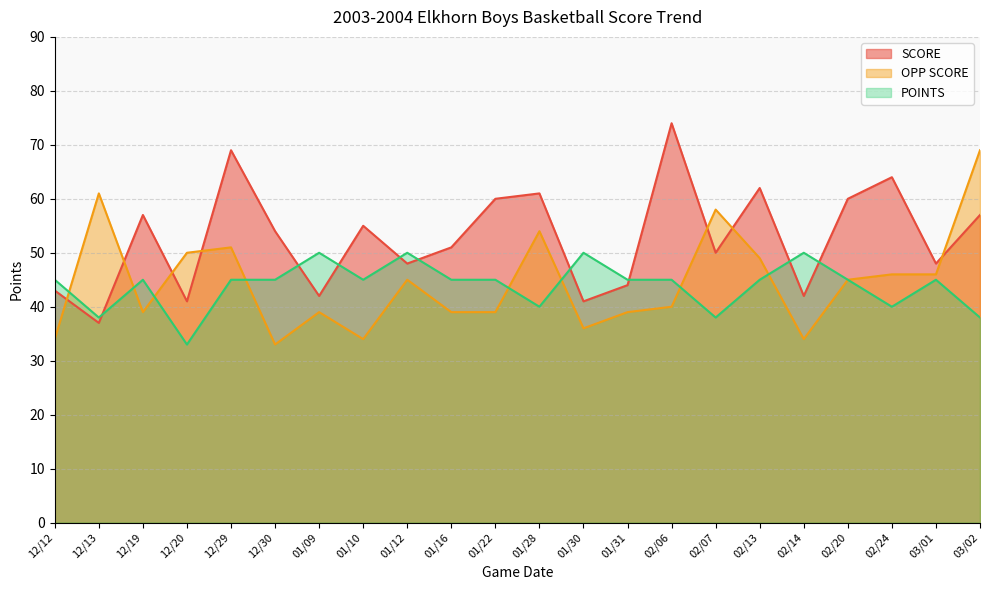

What is the difference between the SCORE values at 02/07 and 03/01?

2